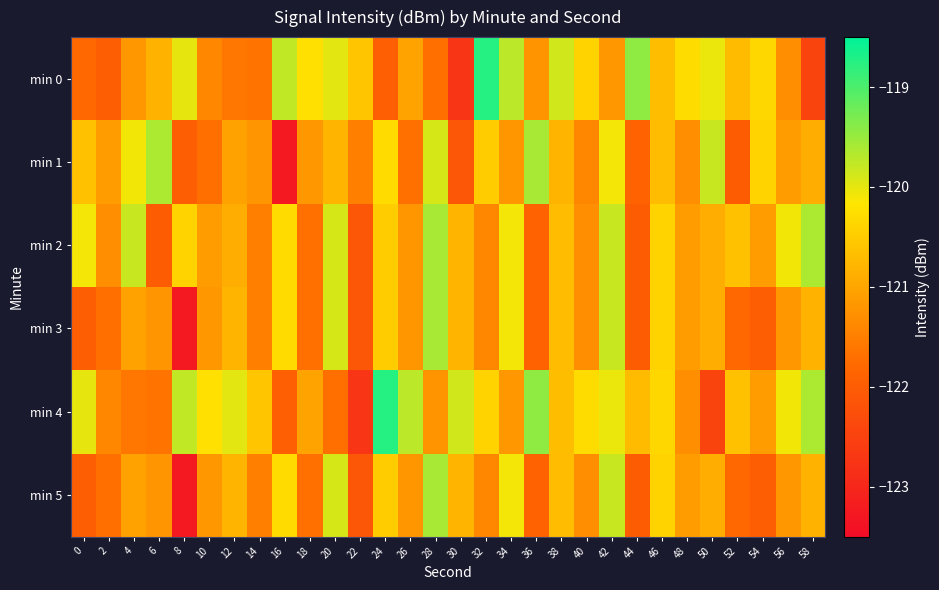

Reading left to right, transcribe all the data shown in this chart.

min 0: 0=-121.8	2=-122.0	4=-121.2	6=-120.8	8=-120.0	10=-121.4	12=-121.6	14=-121.7	16=-119.8	18=-120.2	20=-120.0	22=-120.6	24=-122.0	26=-121.0	28=-121.7	30=-122.7	32=-118.7	34=-119.7	36=-121.2	38=-119.9	40=-120.4	42=-121.2	44=-119.4	46=-120.7	48=-120.3	50=-120.0	52=-120.7	54=-120.3	56=-121.3	58=-122.4
min 1: 0=-120.6	2=-121.1	4=-120.1	6=-119.6	8=-122.0	10=-121.7	12=-121.0	14=-121.2	16=-123.3	18=-121.2	20=-120.8	22=-121.5	24=-120.3	26=-121.7	28=-119.9	30=-122.1	32=-120.5	34=-121.2	36=-119.6	38=-120.8	40=-121.4	42=-120.1	44=-121.9	46=-120.7	48=-121.3	50=-119.8	52=-122.0	54=-120.4	56=-121.1	58=-120.9
min 2: 0=-120.1	2=-121.3	4=-119.8	6=-122.0	8=-120.4	10=-121.1	12=-120.9	14=-121.5	16=-120.3	18=-121.7	20=-119.9	22=-122.1	24=-120.5	26=-121.2	28=-119.6	30=-120.8	32=-121.4	34=-120.1	36=-121.9	38=-120.7	40=-121.3	42=-119.8	44=-122.0	46=-120.4	48=-121.1	50=-120.9	52=-120.6	54=-121.1	56=-120.1	58=-119.6
min 3: 0=-122.0	2=-121.7	4=-121.0	6=-121.2	8=-123.3	10=-121.2	12=-120.8	14=-121.5	16=-120.3	18=-121.7	20=-119.9	22=-122.1	24=-120.5	26=-121.2	28=-119.6	30=-120.8	32=-121.4	34=-120.1	36=-121.9	38=-120.7	40=-121.3	42=-119.8	44=-122.0	46=-120.4	48=-121.1	50=-120.9	52=-121.8	54=-122.0	56=-121.2	58=-120.8
min 4: 0=-120.0	2=-121.4	4=-121.6	6=-121.7	8=-119.8	10=-120.2	12=-120.0	14=-120.6	16=-122.0	18=-121.0	20=-121.7	22=-122.7	24=-118.7	26=-119.7	28=-121.2	30=-119.9	32=-120.4	34=-121.2	36=-119.4	38=-120.7	40=-120.3	42=-120.0	44=-120.7	46=-120.3	48=-121.3	50=-122.4	52=-120.6	54=-121.1	56=-120.1	58=-119.6
min 5: 0=-122.0	2=-121.7	4=-121.0	6=-121.2	8=-123.3	10=-121.2	12=-120.8	14=-121.5	16=-120.3	18=-121.7	20=-119.9	22=-122.1	24=-120.5	26=-121.2	28=-119.6	30=-120.8	32=-121.4	34=-120.1	36=-121.9	38=-120.7	40=-121.3	42=-119.8	44=-122.0	46=-120.4	48=-121.1	50=-120.9	52=-121.8	54=-122.0	56=-121.2	58=-120.8